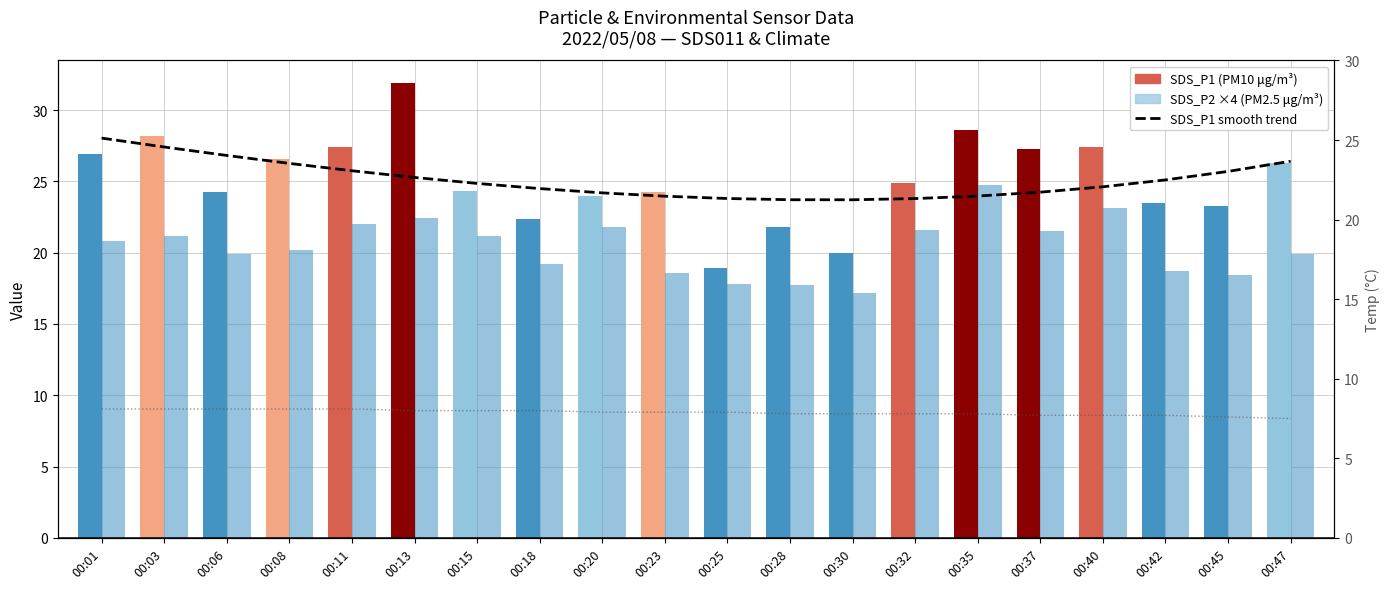

Is it true that SDS_P1 smooth trend equals 24.2 at 00:20?

True